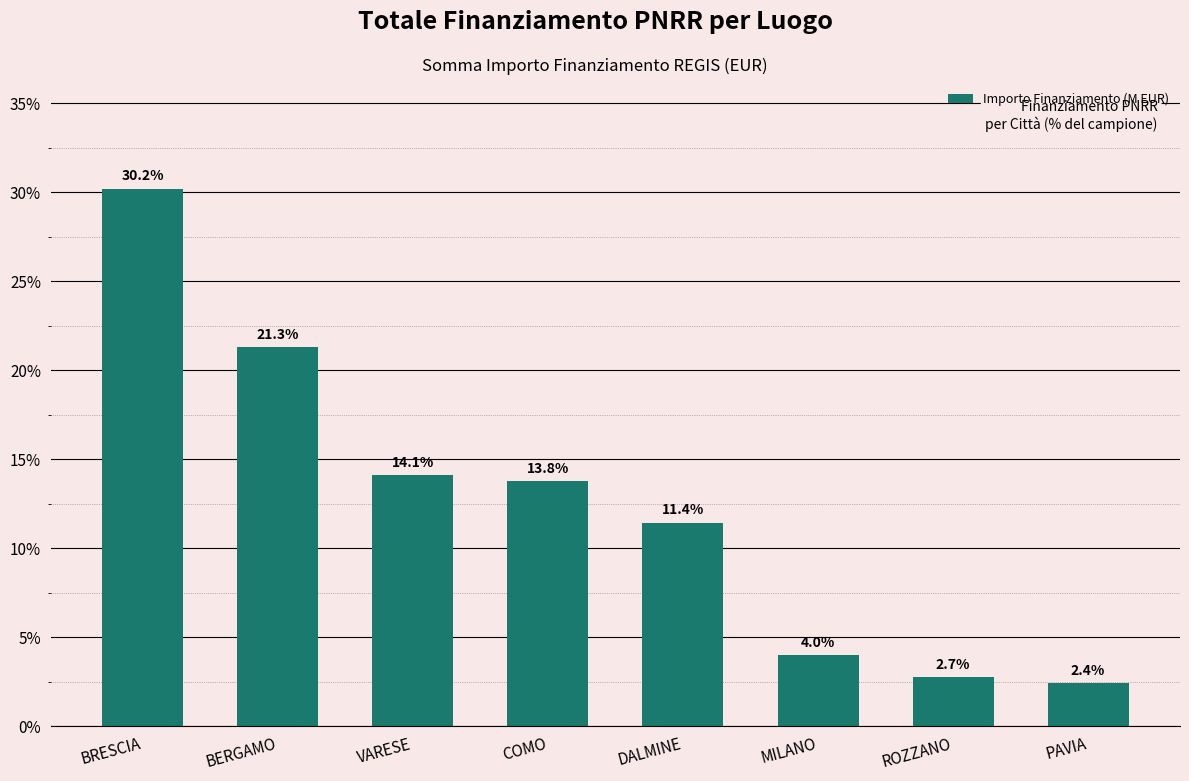

Rank the categories by value from highest to lowest.

BRESCIA, BERGAMO, VARESE, COMO, DALMINE, MILANO, ROZZANO, PAVIA